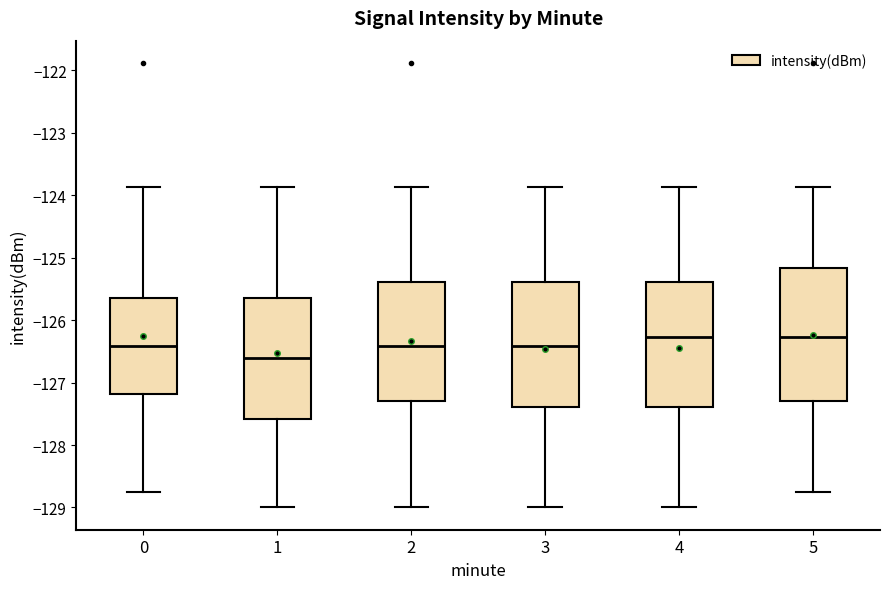

Which box is the tallest, from its lower edge to its upper edge?

5